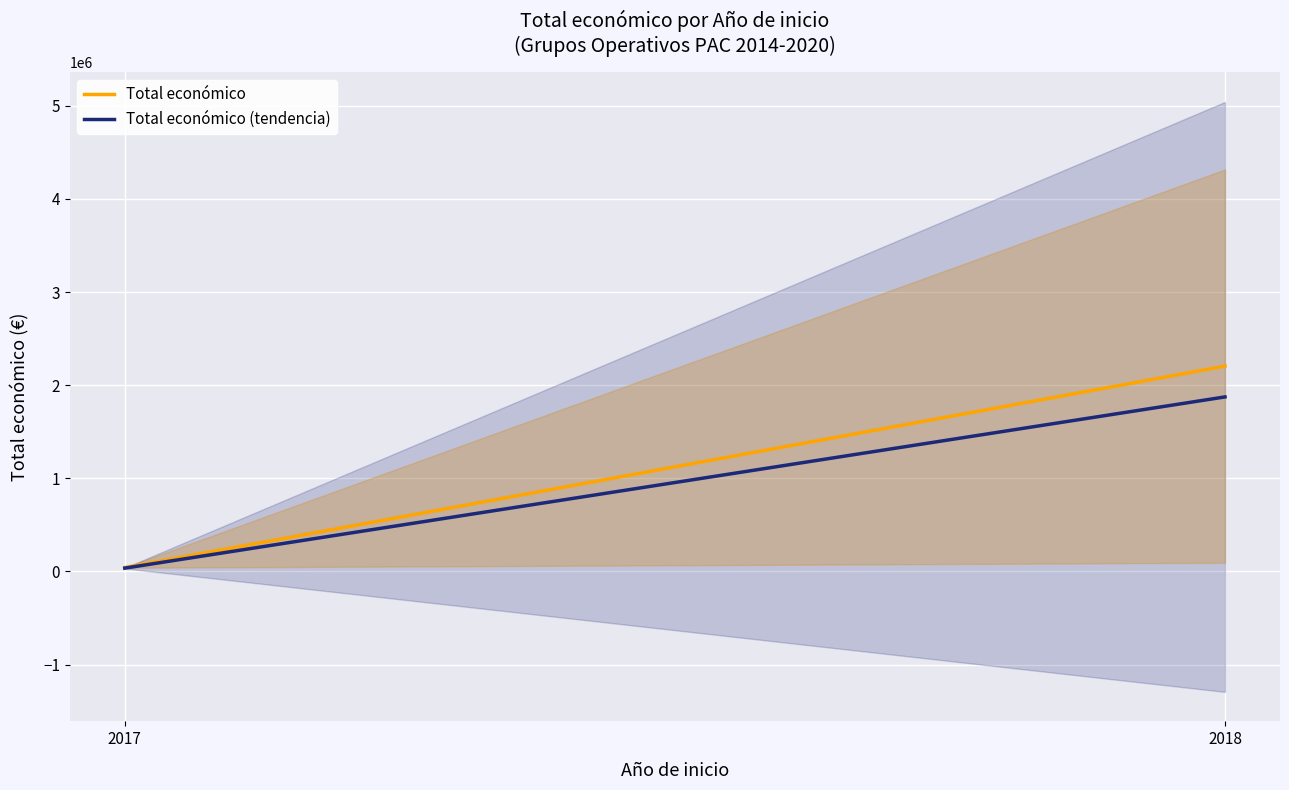

The value of Total económico at 2018 is 1193421.5. True or false?

False